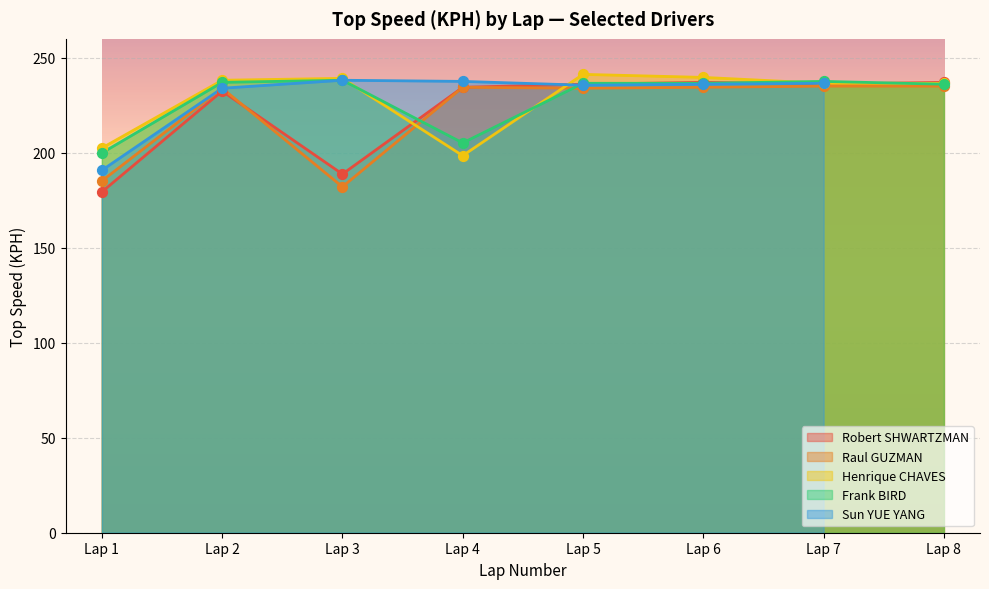

Which series has the largest total across all categories?

Henrique CHAVES